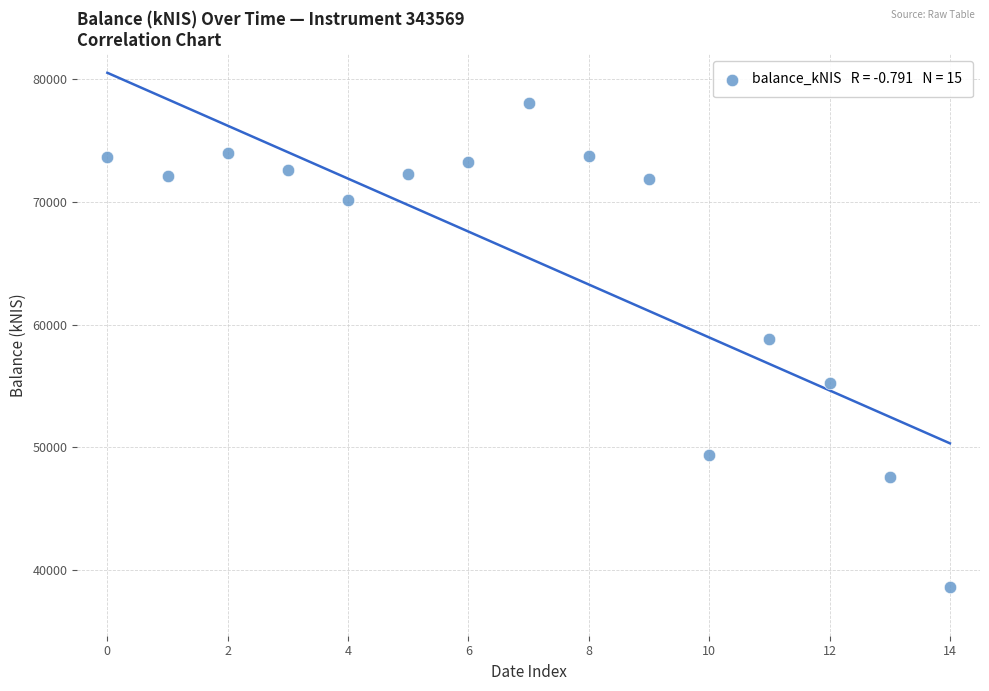

What is the range of Y values (max minus min)?

39457.5